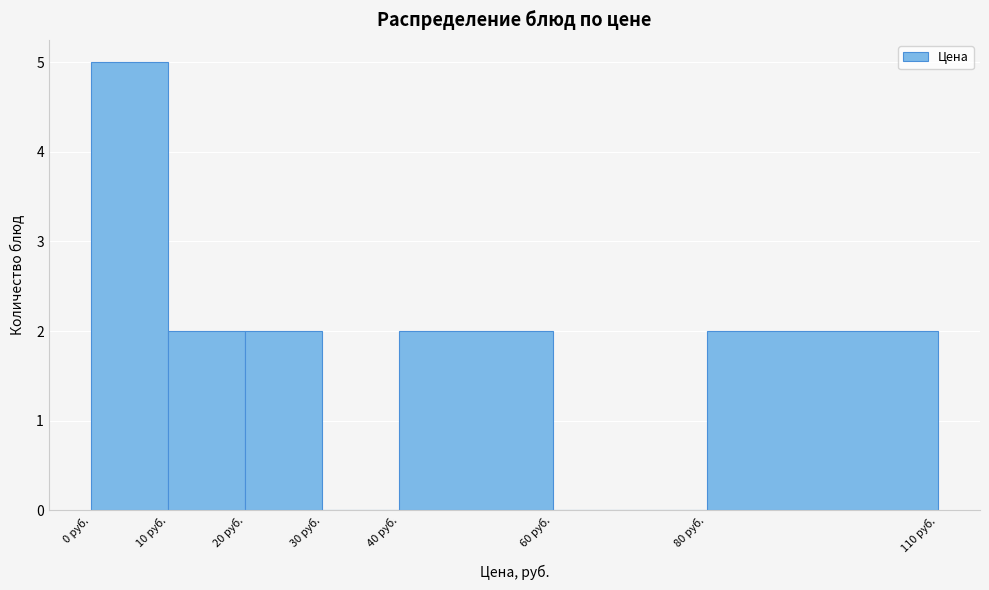

What is the height of the bar covering 80 to 110 on the x-axis? The values are not printed on the chart, so give them approximately, as read against the axis.

2